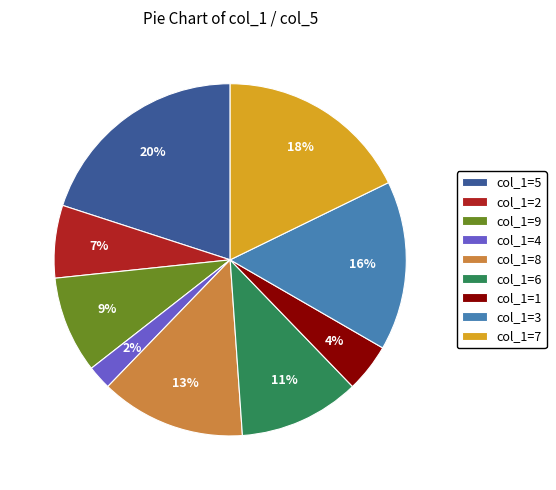

What is the largest slice in the pie chart?

col_1=5